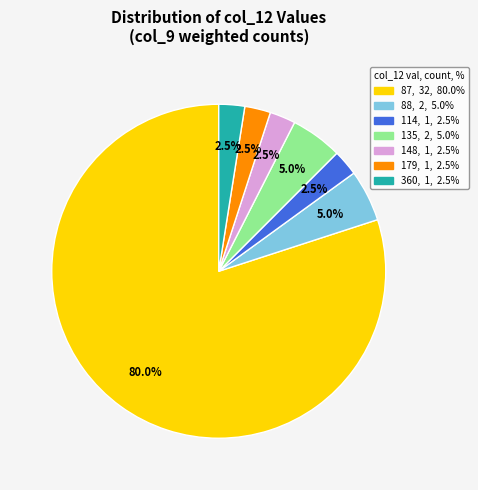

Is there a majority slice in this chart?

Yes